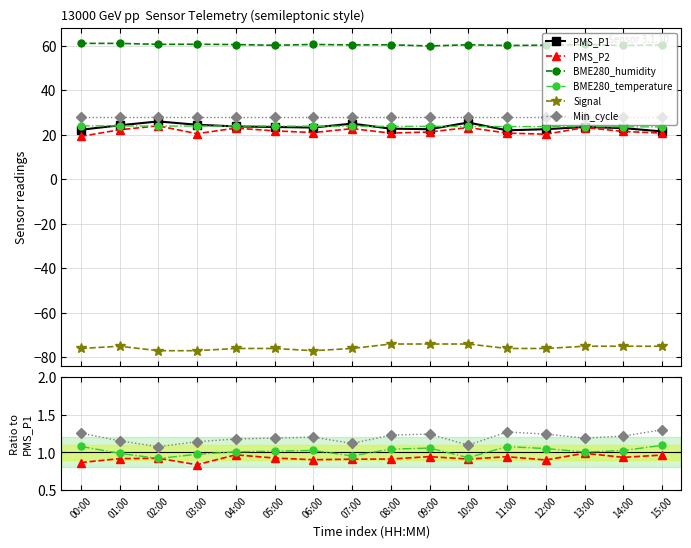

What is the average value of the PMS_P2 series?

0.9